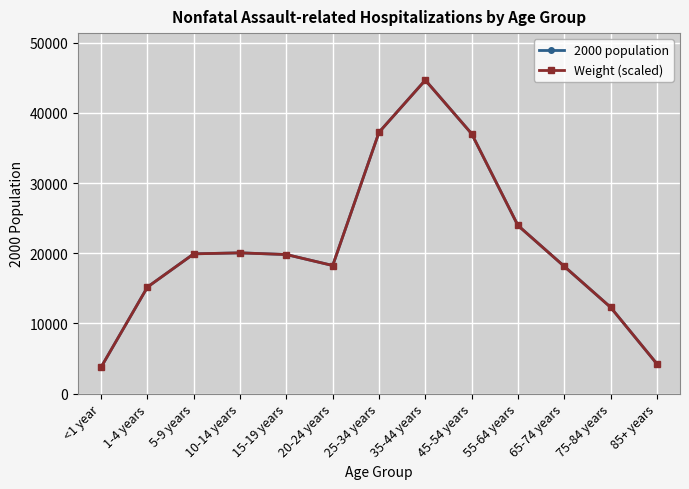

True or false: Weight (scaled) has more than 0 points higher than both neighbors.

True